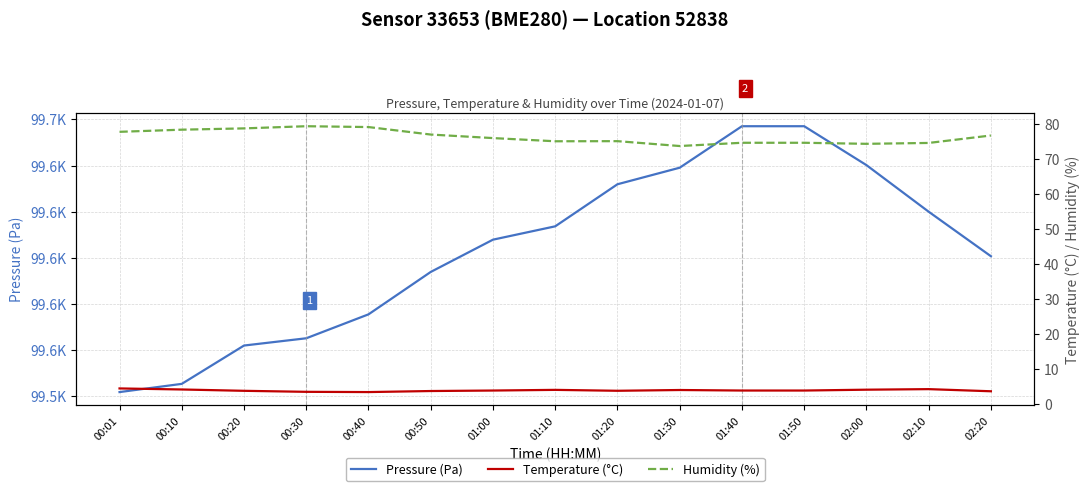

Count the number of data series in this chart.

3